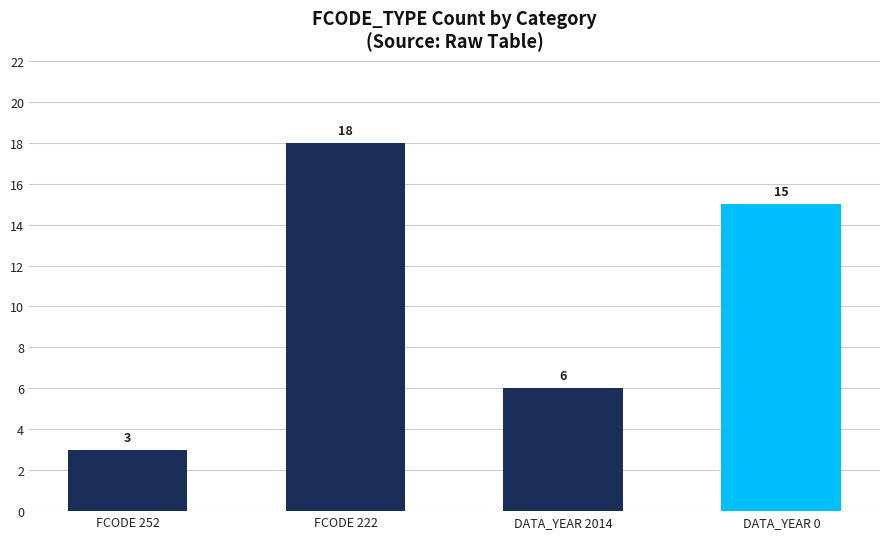

Reading right to left, transcribe all the data shown in this chart.

DATA_YEAR 0=15	DATA_YEAR 2014=6	FCODE 222=18	FCODE 252=3